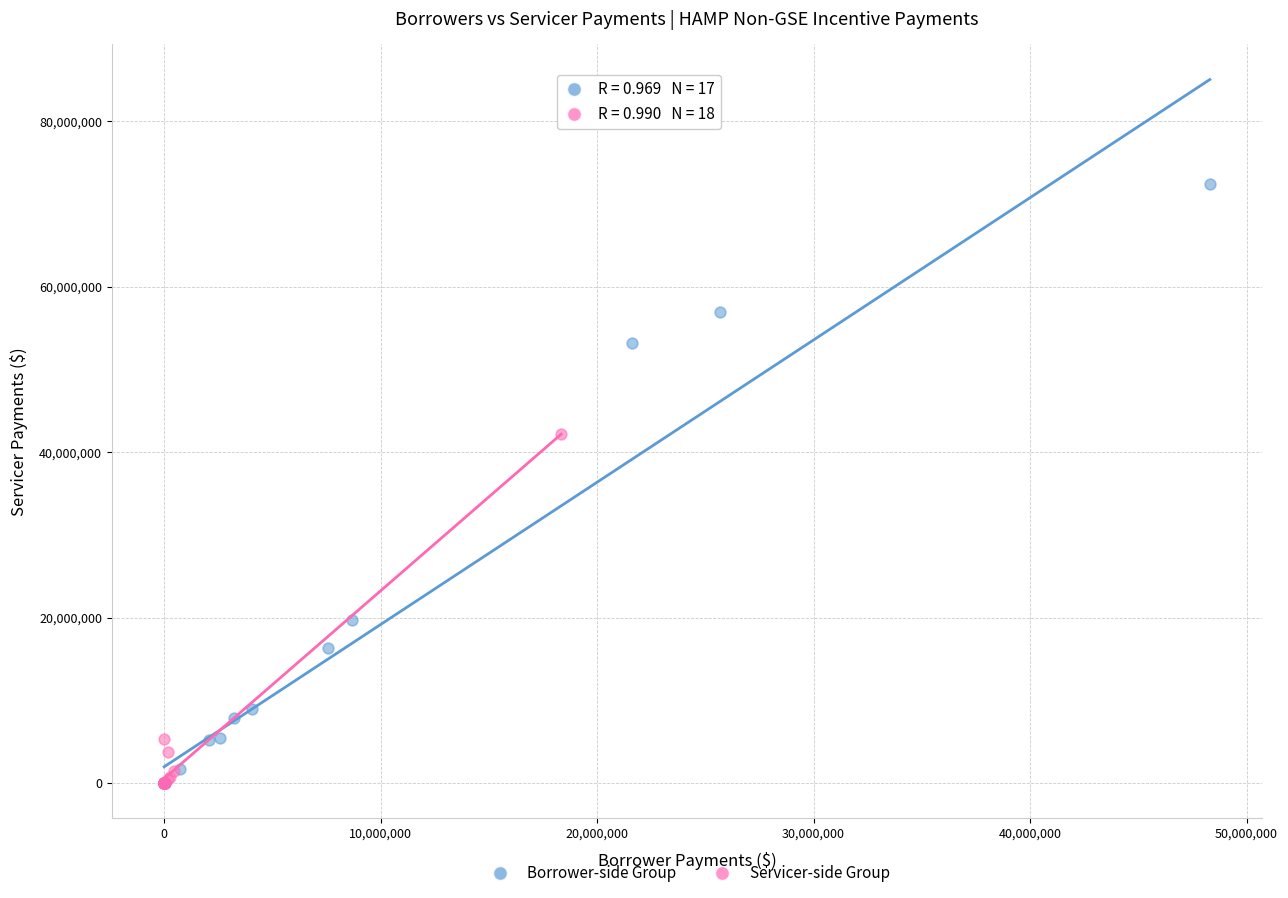

Which series has the widest spread of Y values?

Borrower-side Group